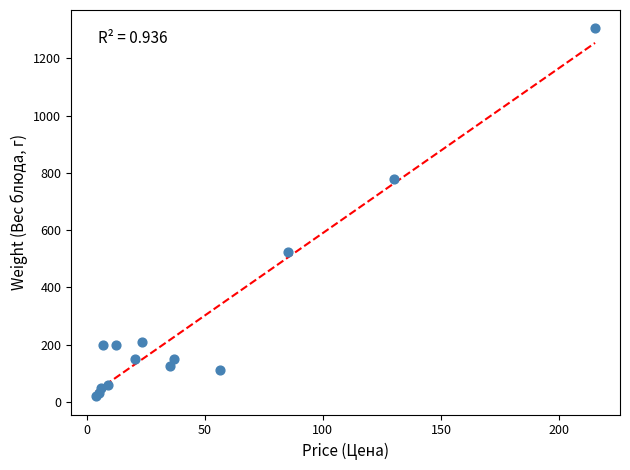

What Y value in the scatter plot is closest to 662?

780